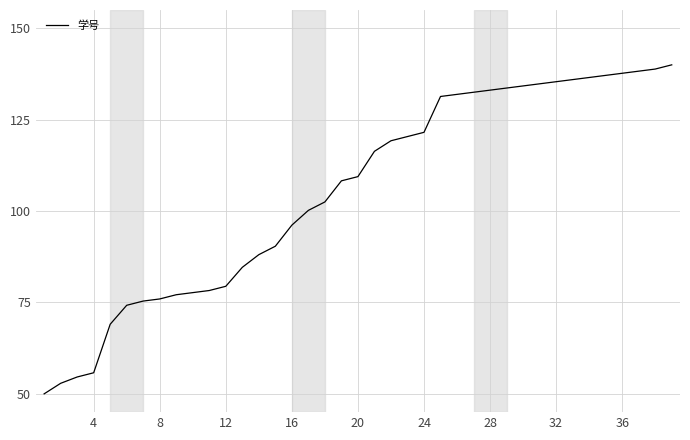

What is the smallest value displayed?

50.0